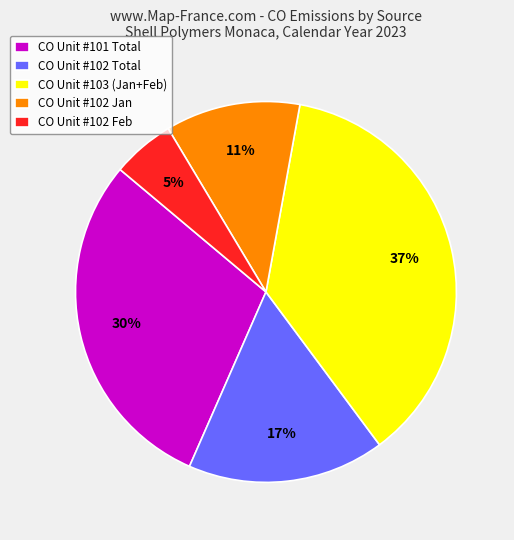

How many segments does this pie chart have?

5